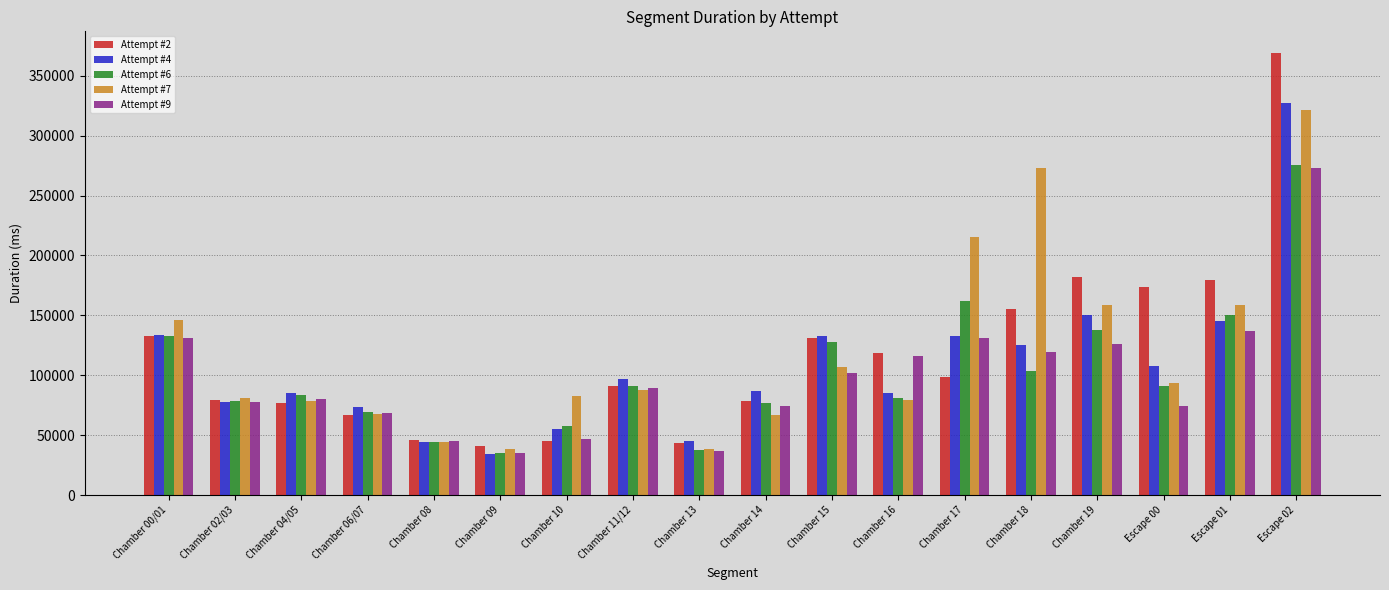

At which label does Attempt #4 first exceed 96960?

Chamber 00/01